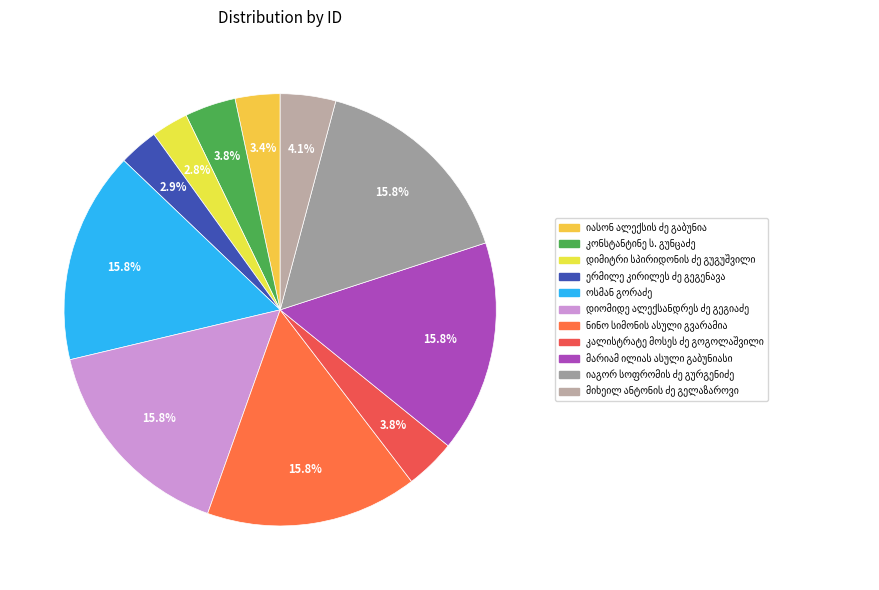

Count the number of slices in the pie.

11